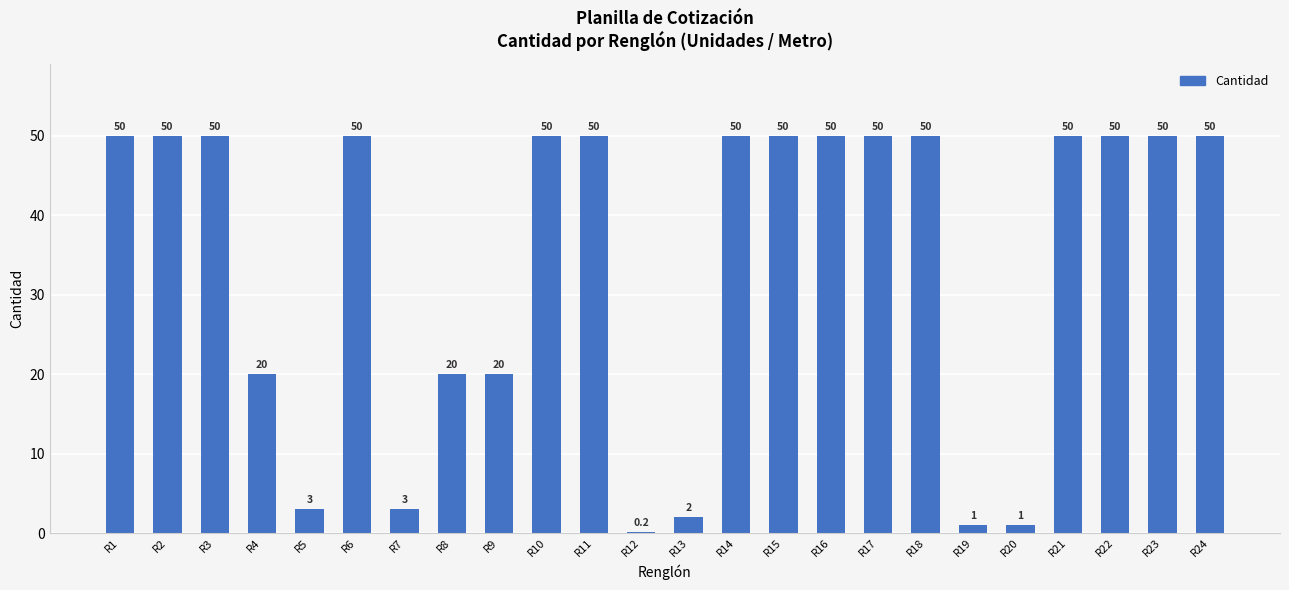

Between R7 and R6, which is larger?

R6